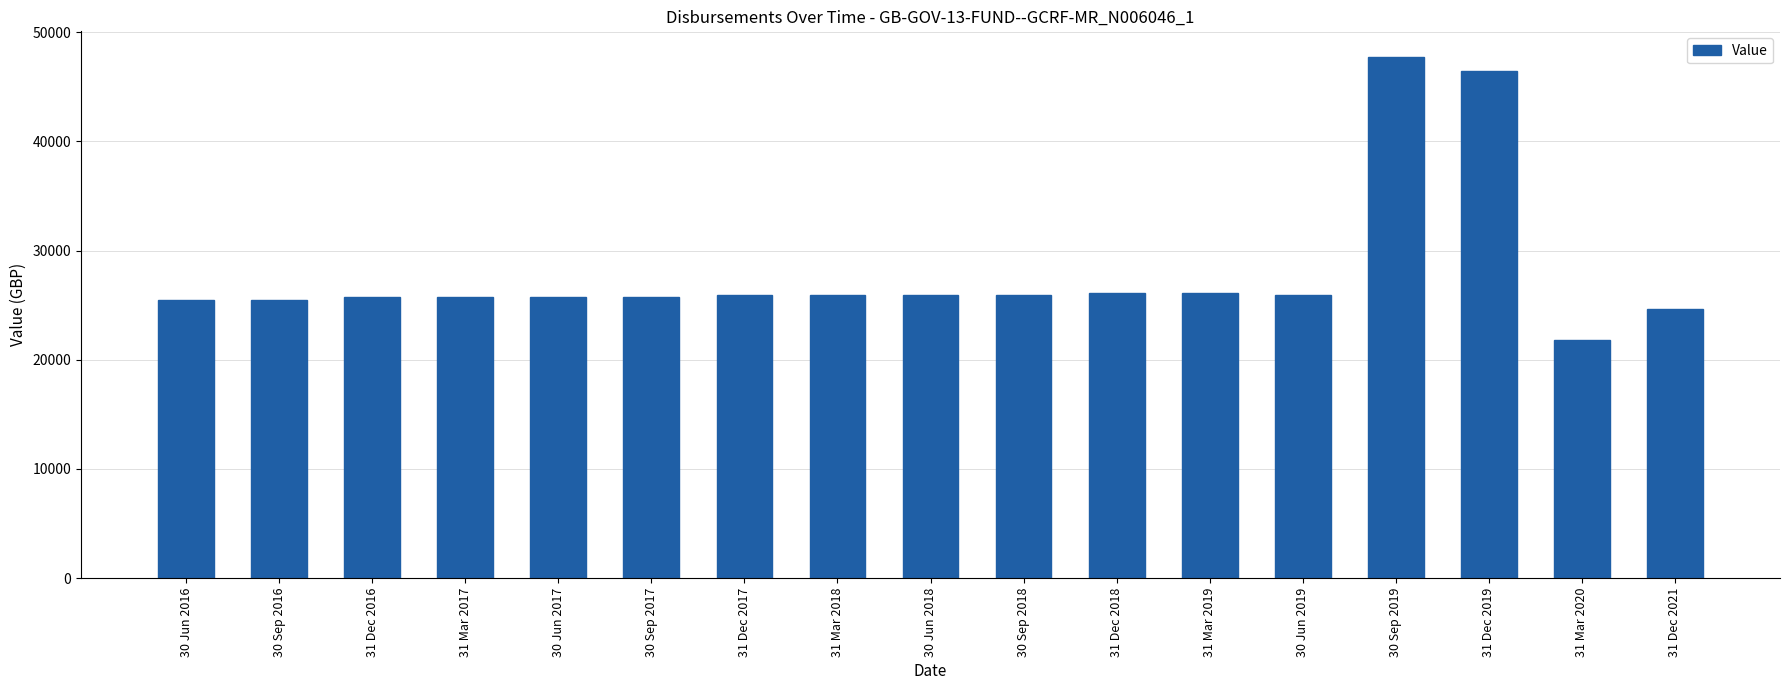

What position from the left is 30 Sep 2017?

6